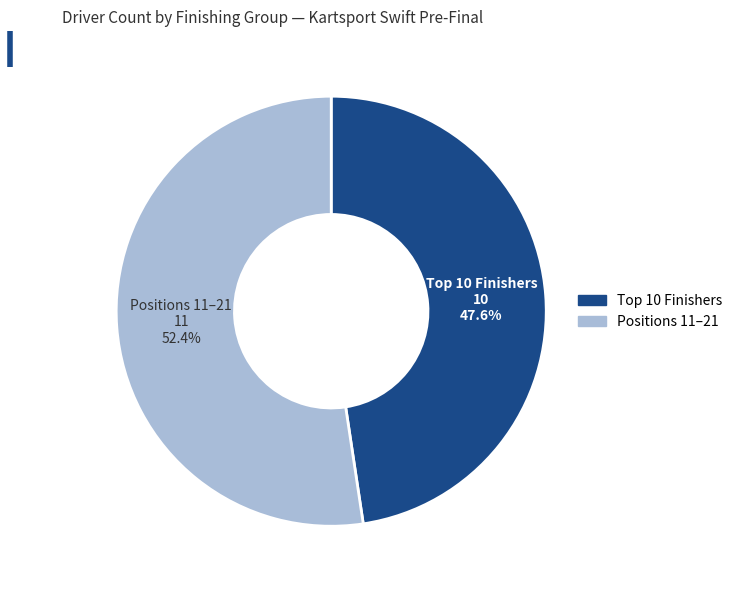

Which category accounts for the majority?

Positions 11–21